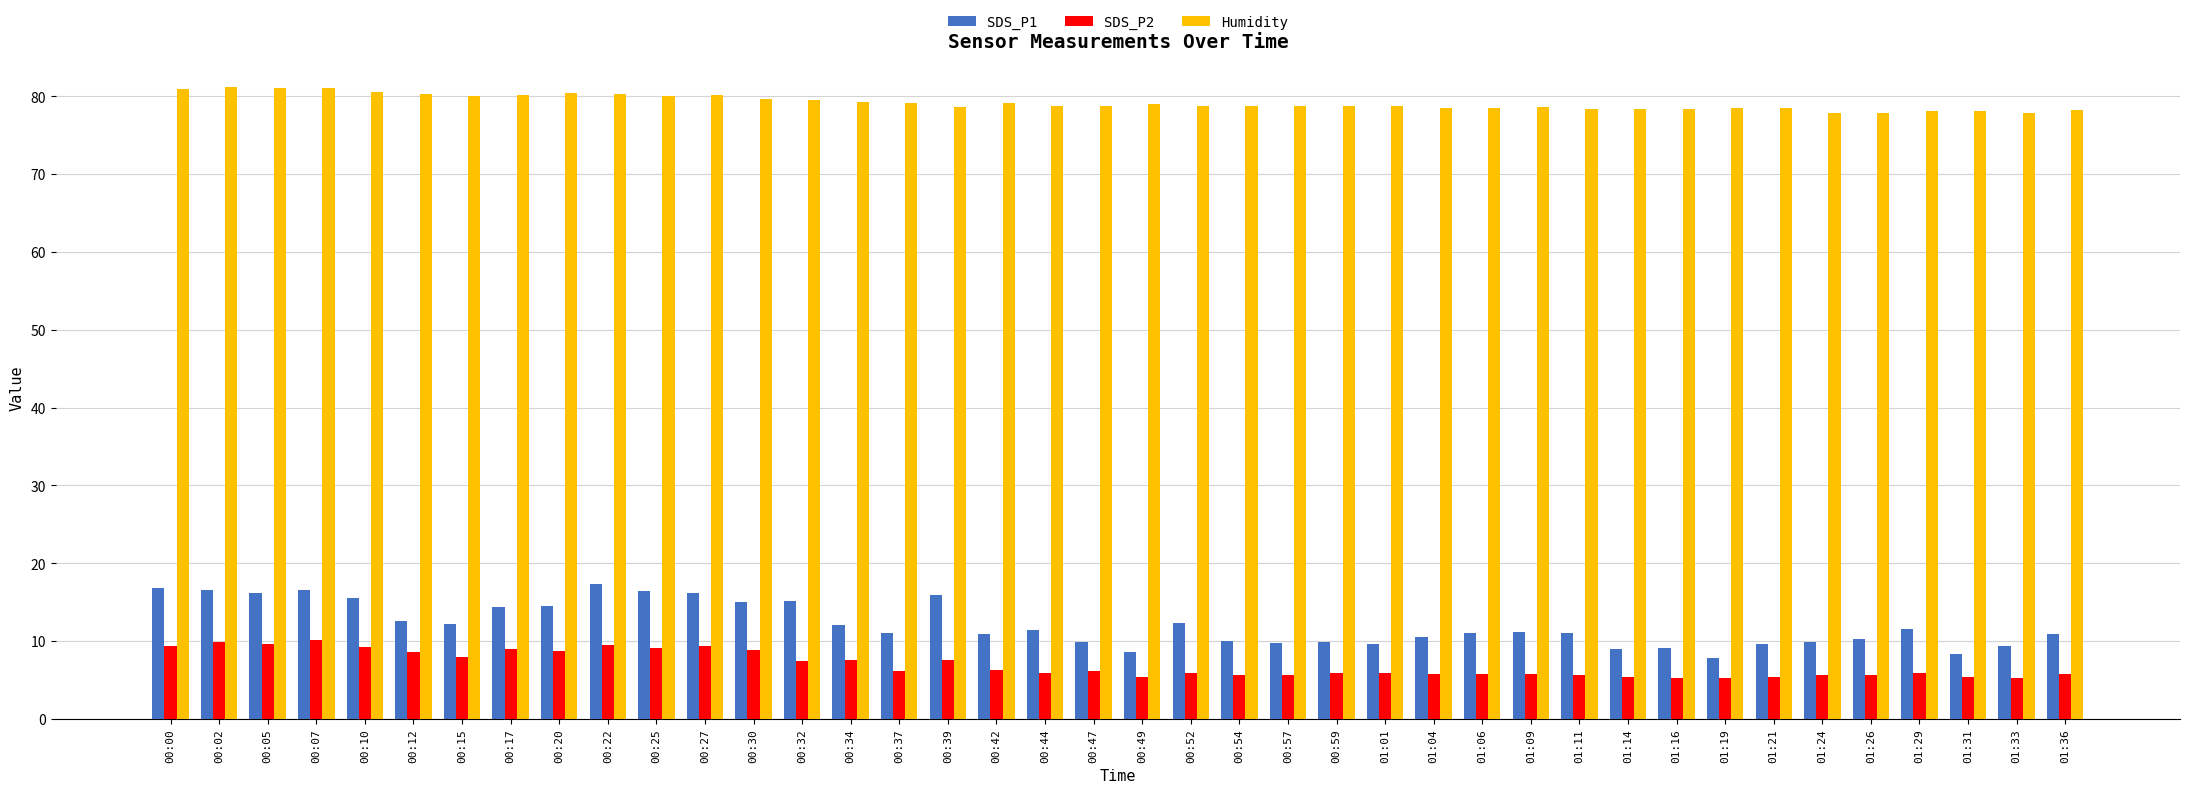

Is it true that SDS_P1 equals 14.2 at 01:04?

False